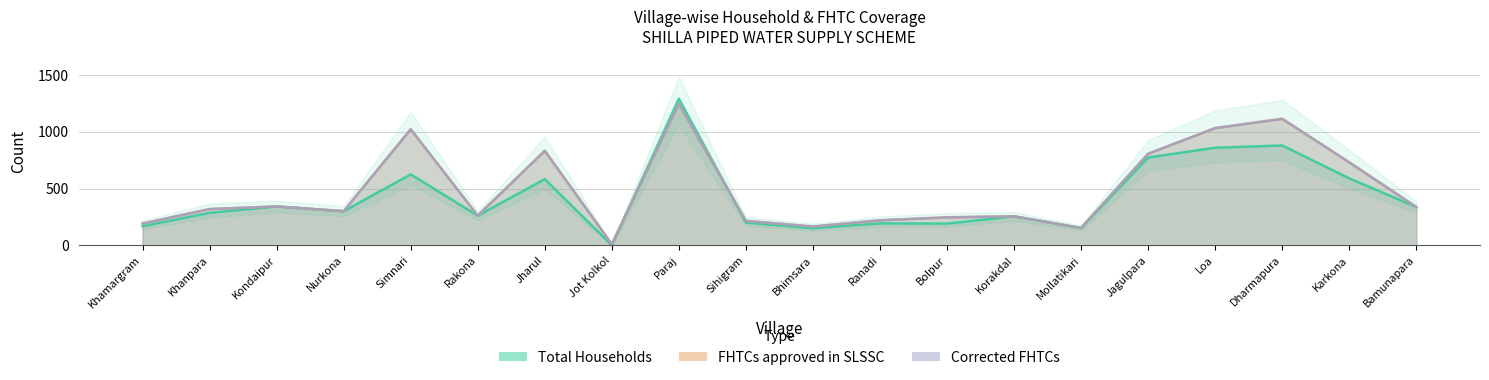

Is the value of Corrected FHTCs at Sihigram greater than the value of Total Households at Khanpara?

No